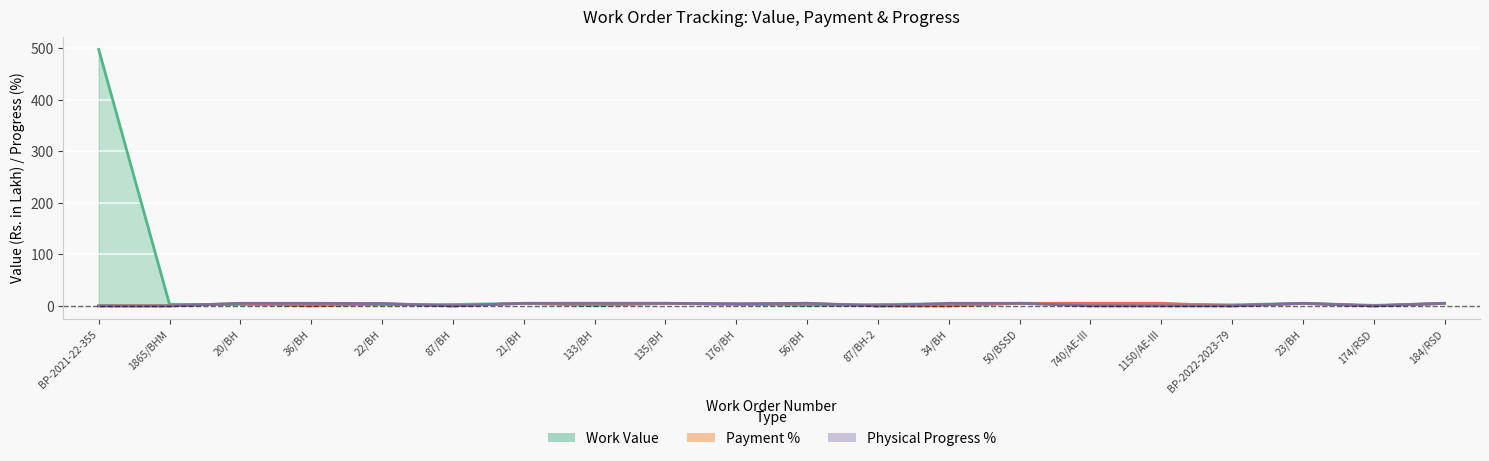

The Payment % series shows 2.7 at 23/BH. True or false?

False